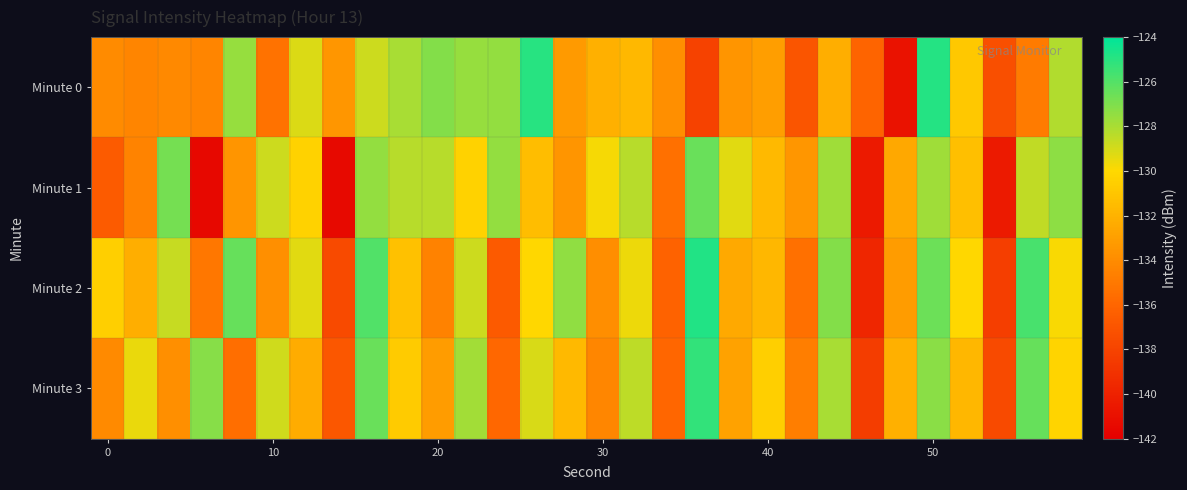

Reading left to right, what are all the values shown in this chart?

Minute 0: -134.0	-134.3	-134.2	-134.4	-127.5	-135.4	-129.1	-133.5	-128.8	-128.0	-127.1	-127.5	-127.5	-124.9	-133.2	-132.1	-131.7	-133.8	-138.1	-133.5	-133.0	-137.0	-132.2	-136.1	-140.9	-124.9	-130.9	-137.3	-134.8	-128.2
Minute 1: -136.6	-134.4	-126.8	-141.4	-133.5	-128.8	-130.3	-141.4	-127.5	-128.3	-128.3	-130.3	-127.5	-131.4	-133.5	-129.8	-128.3	-135.4	-126.5	-129.3	-131.6	-133.4	-127.8	-140.4	-132.5	-127.8	-131.3	-140.4	-128.5	-127.3
Minute 2: -130.5	-132.2	-128.7	-135.1	-126.4	-133.8	-129.3	-137.6	-125.9	-131.2	-134.5	-128.8	-136.7	-130.1	-127.4	-133.9	-129.6	-136.2	-124.8	-132.5	-131.8	-135.4	-127.1	-139.7	-133.2	-126.6	-130.1	-138.3	-125.7	-129.9
Minute 3: -134.1	-129.5	-133.8	-127.2	-135.6	-128.9	-132.3	-136.8	-126.5	-130.7	-133.2	-127.8	-135.9	-129.1	-131.6	-134.3	-128.5	-136.0	-125.2	-132.8	-130.5	-134.7	-128.0	-138.4	-132.1	-127.3	-131.8	-137.6	-126.4	-130.2